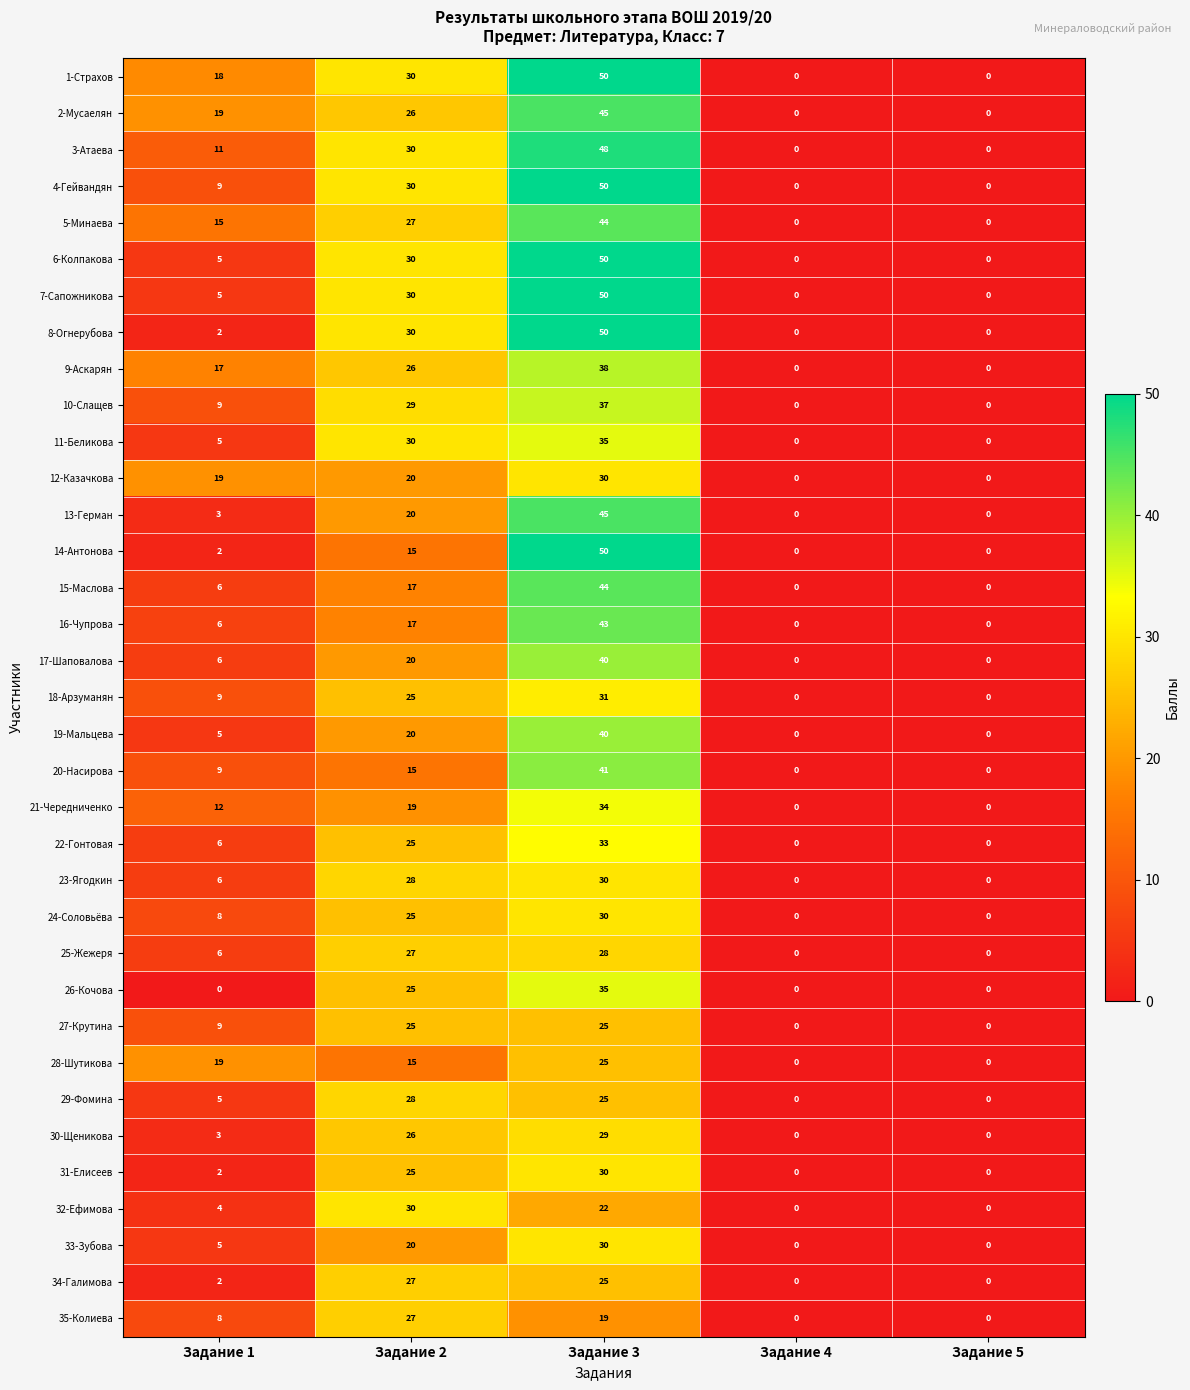

True or false: 15-Маслова has a value of 25 at Задание 5.

False